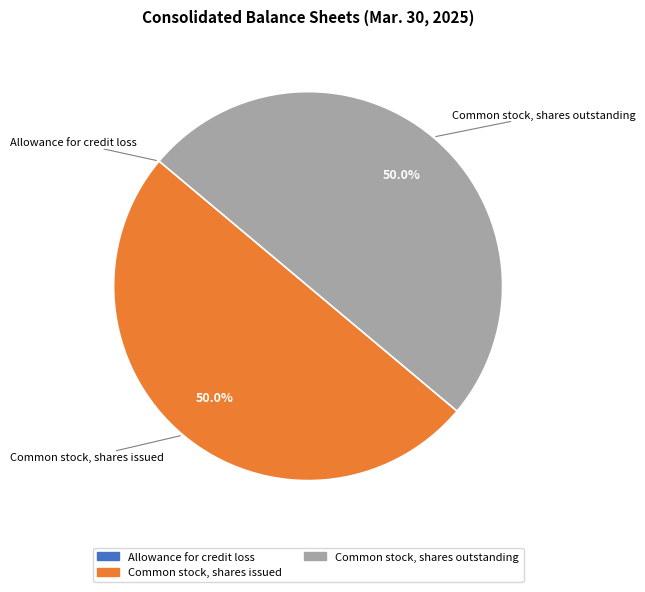

What percentage do Common stock, shares issued and Common stock, shares outstanding together represent?

100.0%